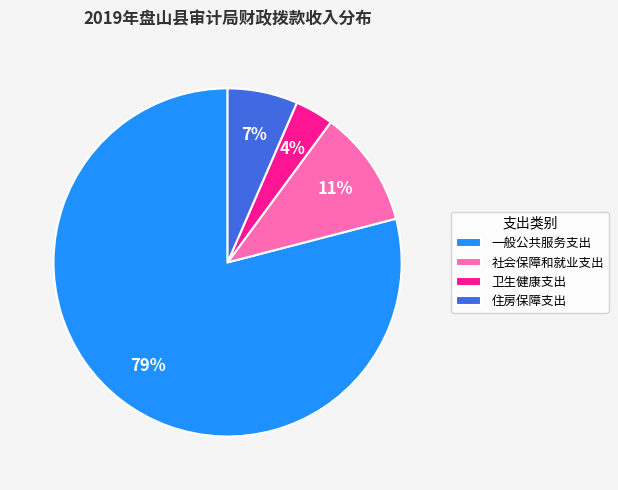

How many slices are in this pie chart?

4